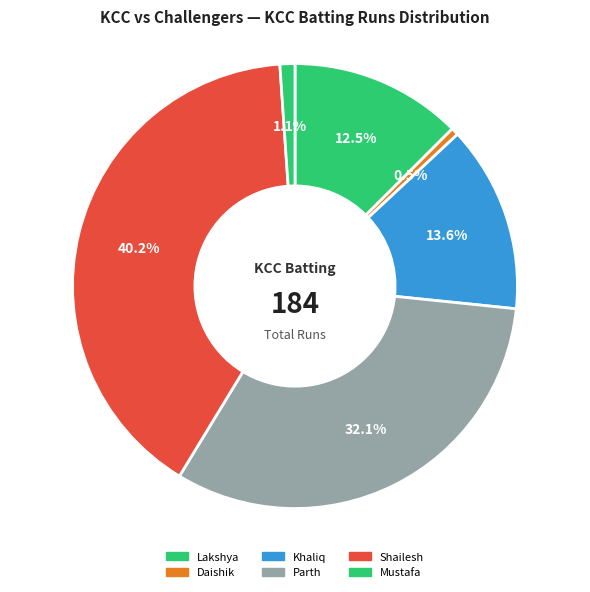

Count the number of slices in the pie.

6